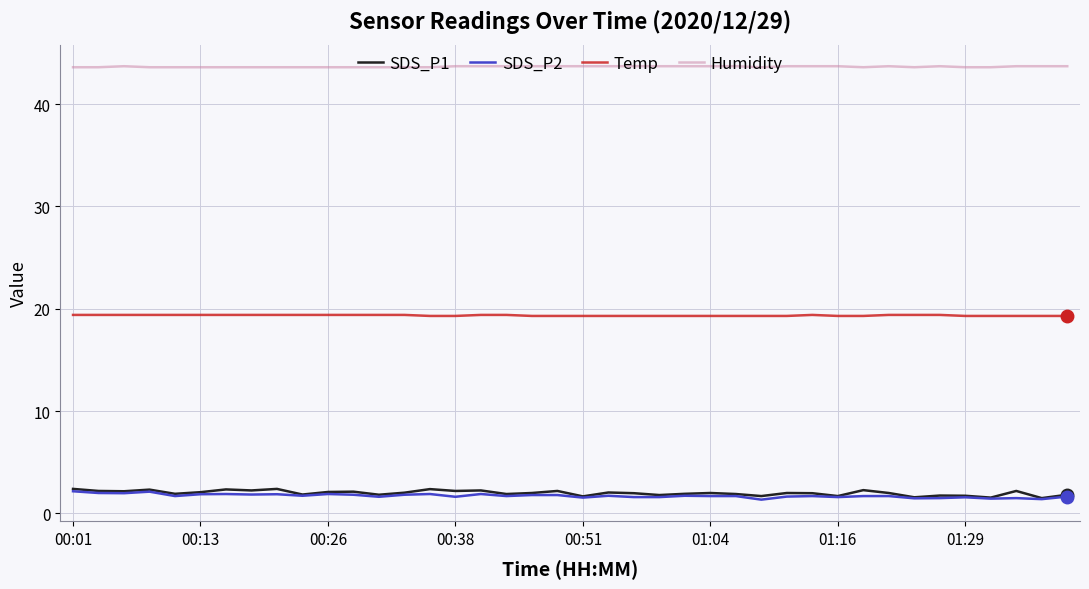

What is the maximum value for SDS_P2?

2.2